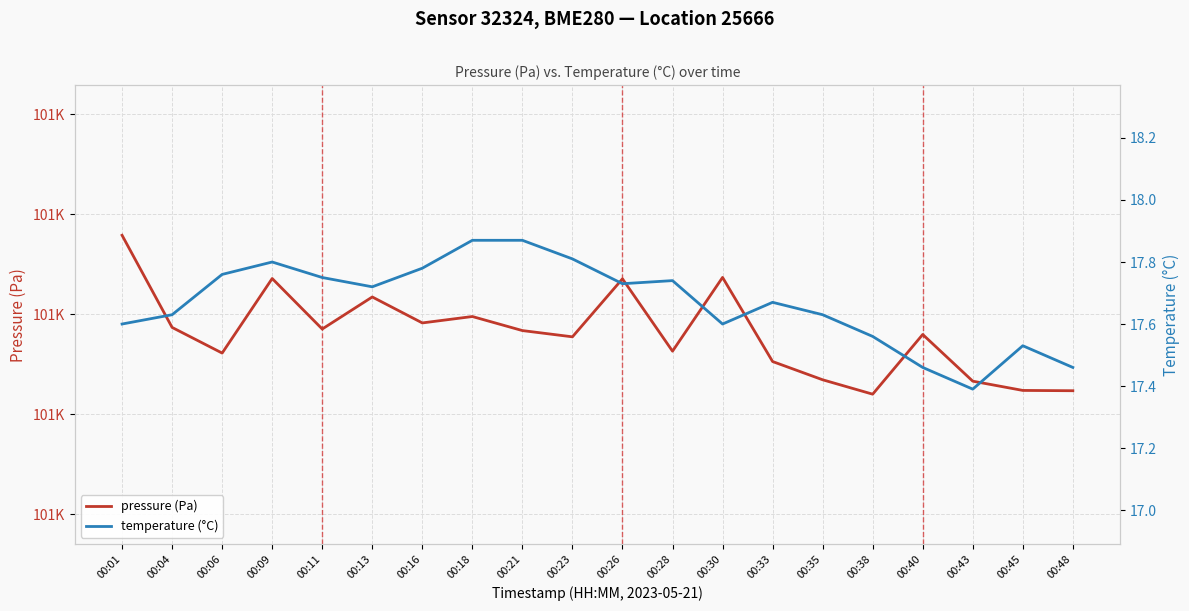

True or false: pressure (Pa) and temperature (°C) intersect in this chart.

False